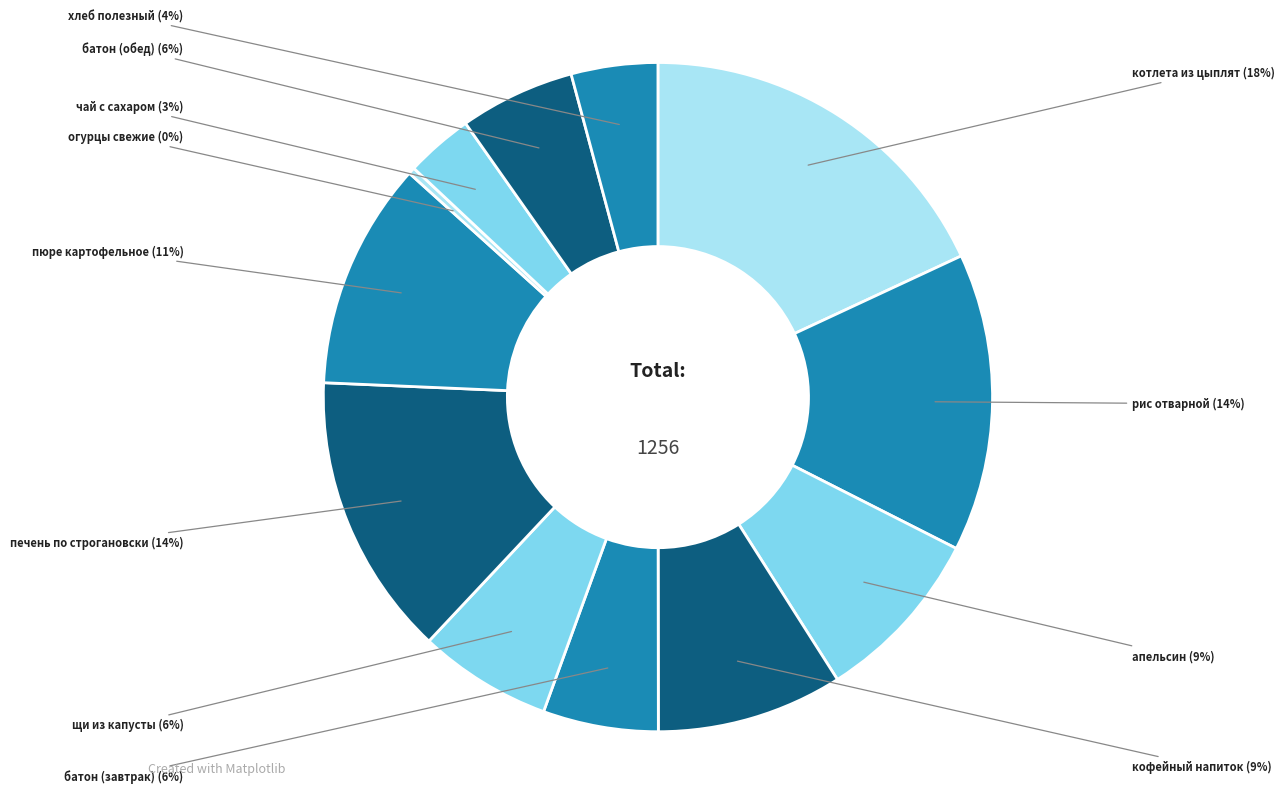

How many slices are in this pie chart?

12